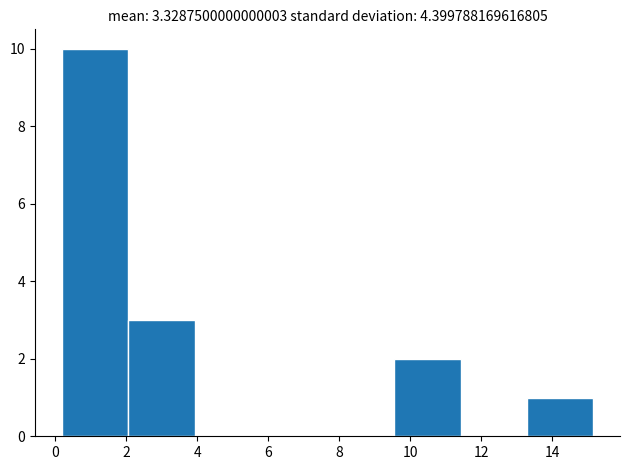

Which range on the x-axis has the tallest bar?

0.2 to 2.0